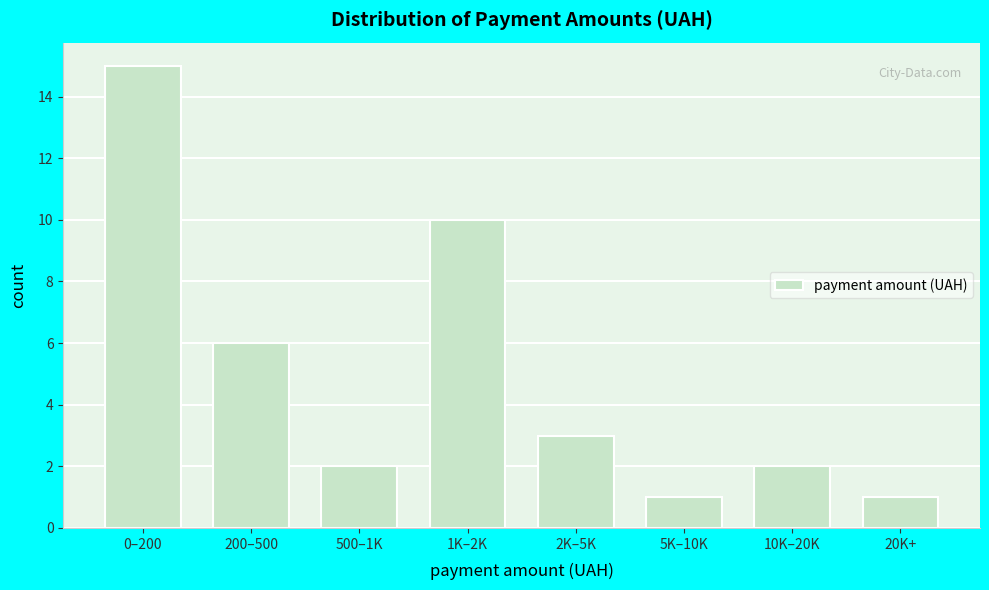

Reading right to left, what are all the values shown in this chart?

1	2	1	3	10	2	6	15